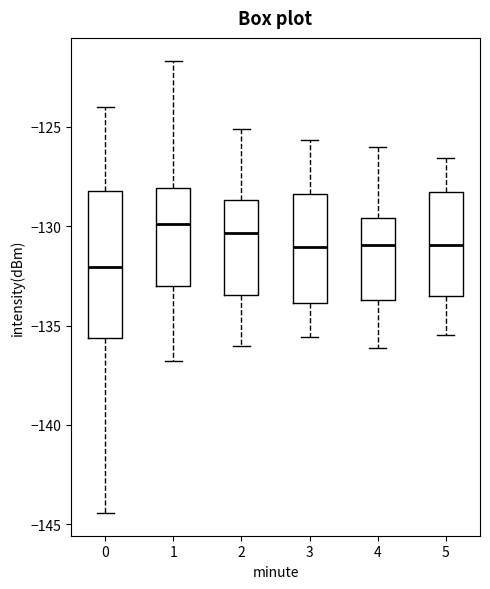

Where is the lower edge of the box at x = 5 on the y-axis? The values are not printed on the chart, so give them approximately, as read against the axis.

-133.5